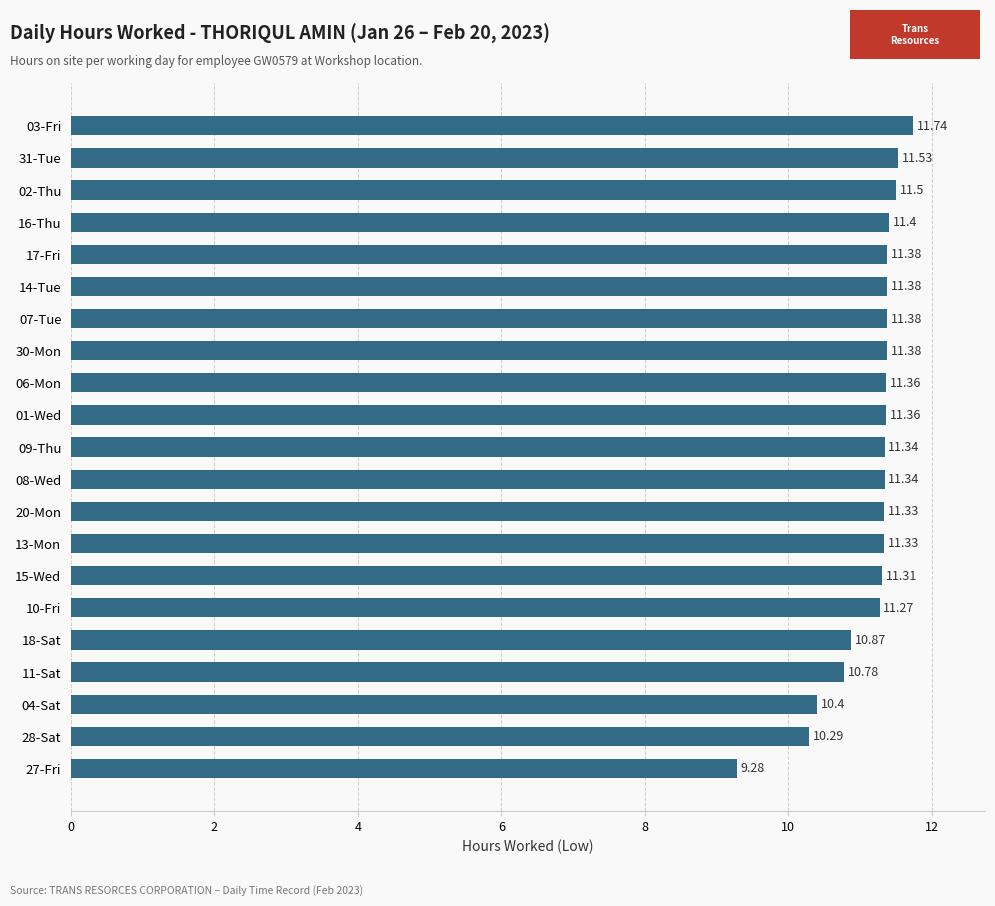

What is the sum of the values at 04-Sat and 17-Fri?

21.8